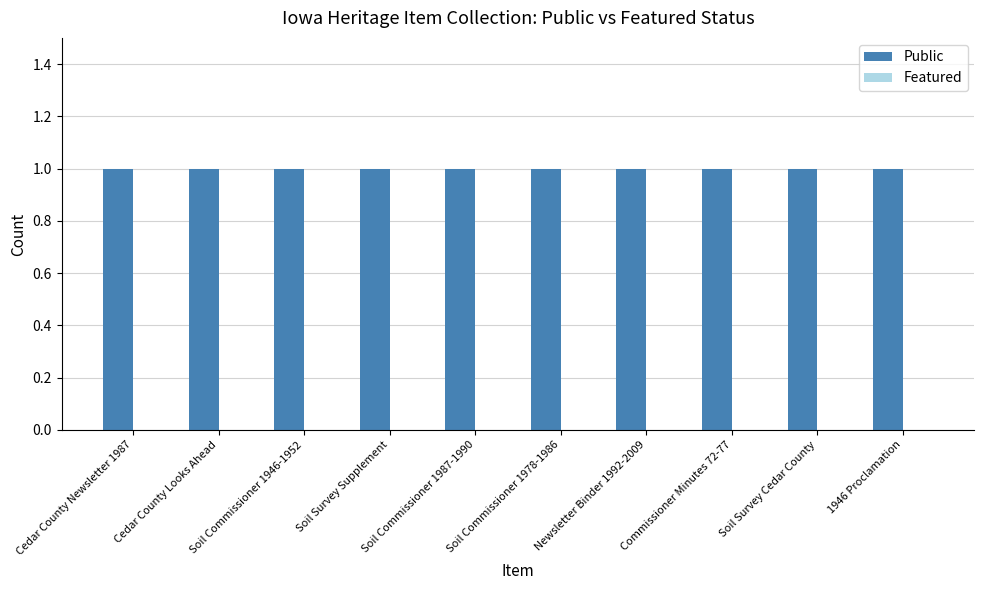

Which series has the largest total across all categories?

Public